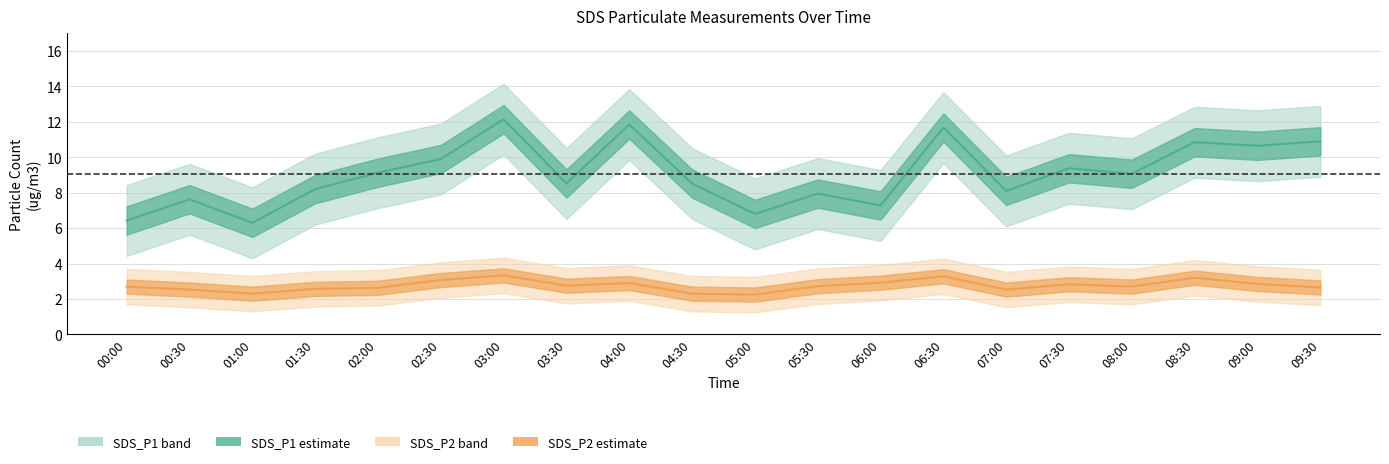

True or false: SDS_P1 and SDS_P2 cross at least once.

False